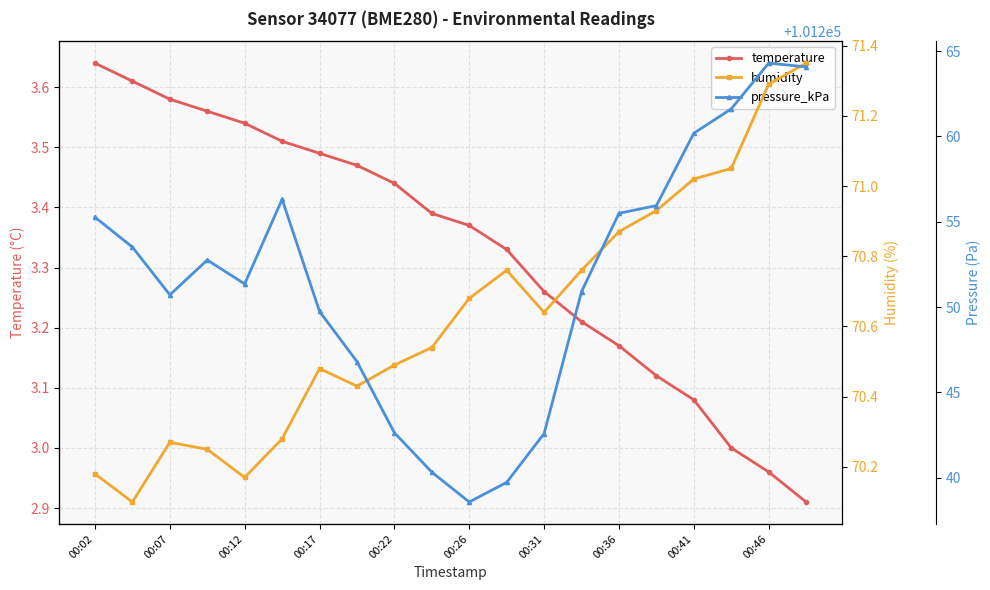

What is the highest value of the temperature series?

3.6